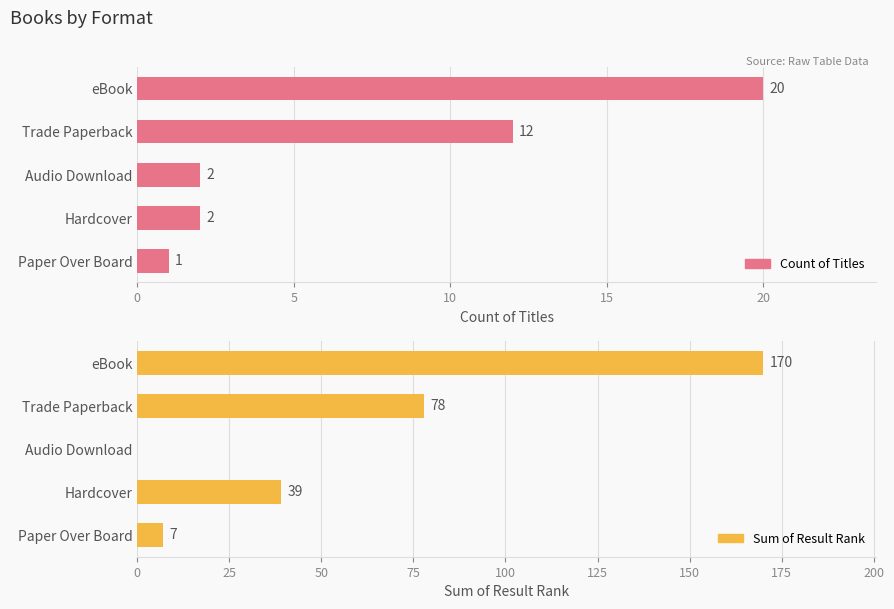

How many groups of bars are there?

5